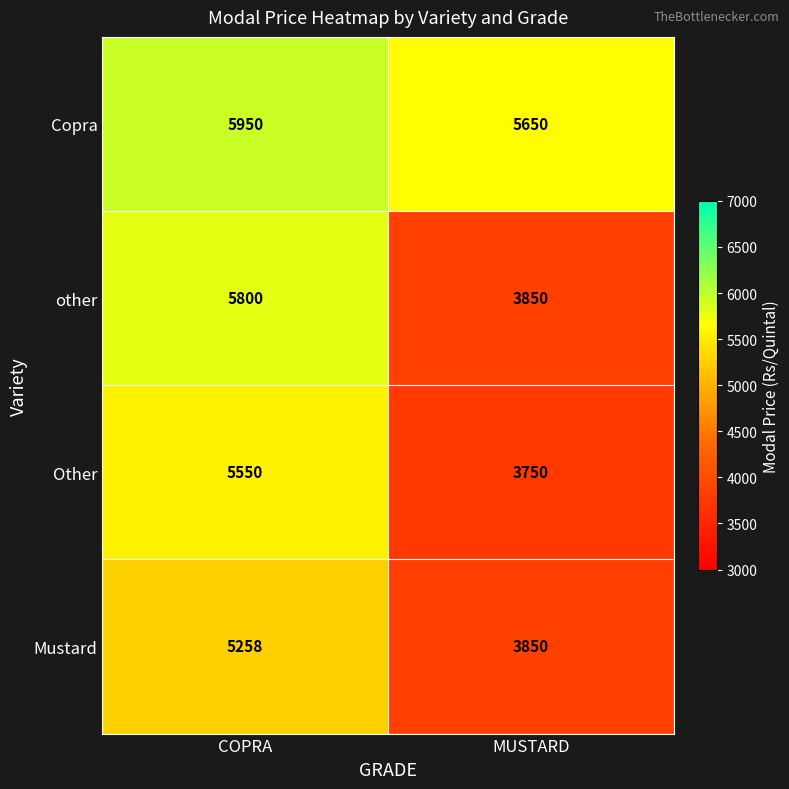

Rank the series at COPRA from highest to lowest value.

Copra, other, Other, Mustard